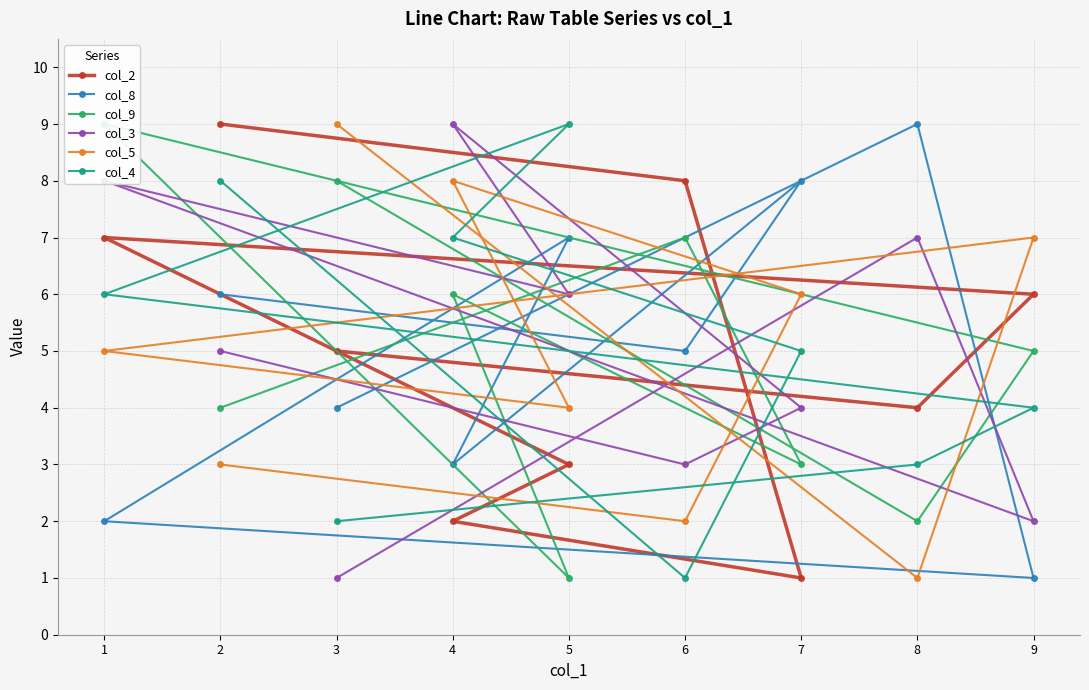

Count the number of categories in the chart.

9